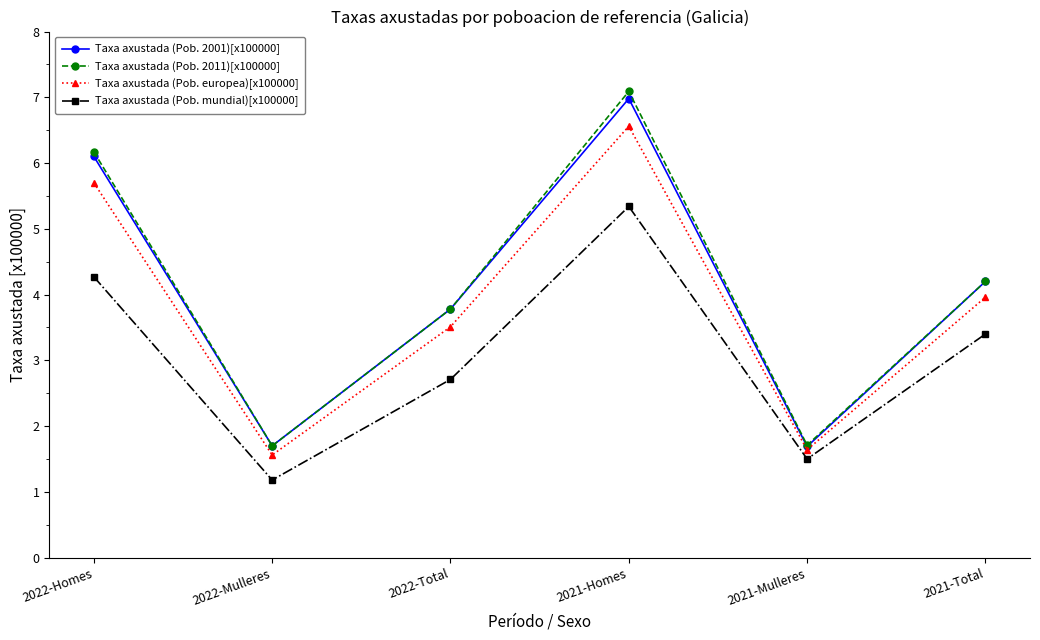

Reading left to right, extract all data points from this chart.

Taxa axustada (Pob. 2001)[x100000]: 6.1	1.7	3.8	7.0	1.7	4.2
Taxa axustada (Pob. 2011)[x100000]: 6.2	1.7	3.8	7.1	1.7	4.2
Taxa axustada (Pob. europea)[x100000]: 5.7	1.6	3.5	6.6	1.6	4.0
Taxa axustada (Pob. mundial)[x100000]: 4.3	1.2	2.7	5.3	1.5	3.4